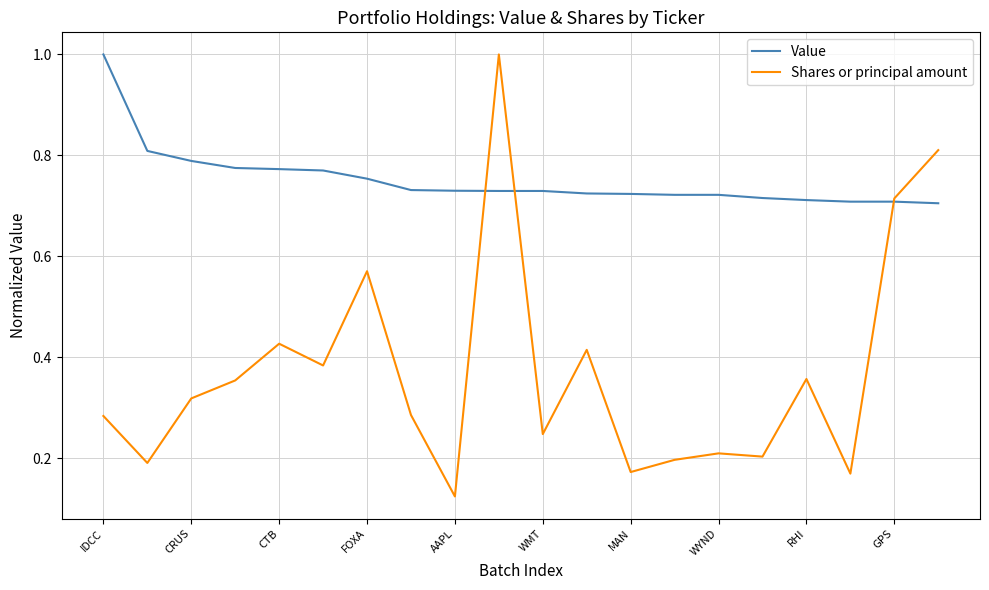

Which series has the widest spread of values?

Shares or principal amount